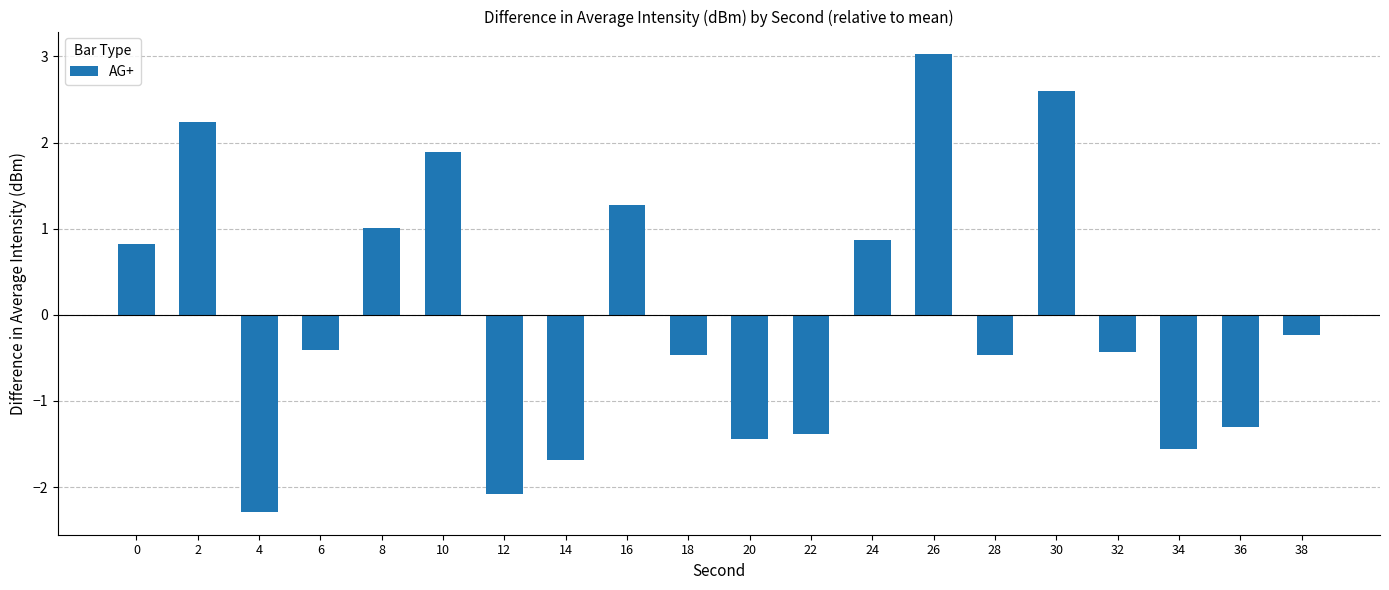

What is the value of the 14th bar from the left?

3.0